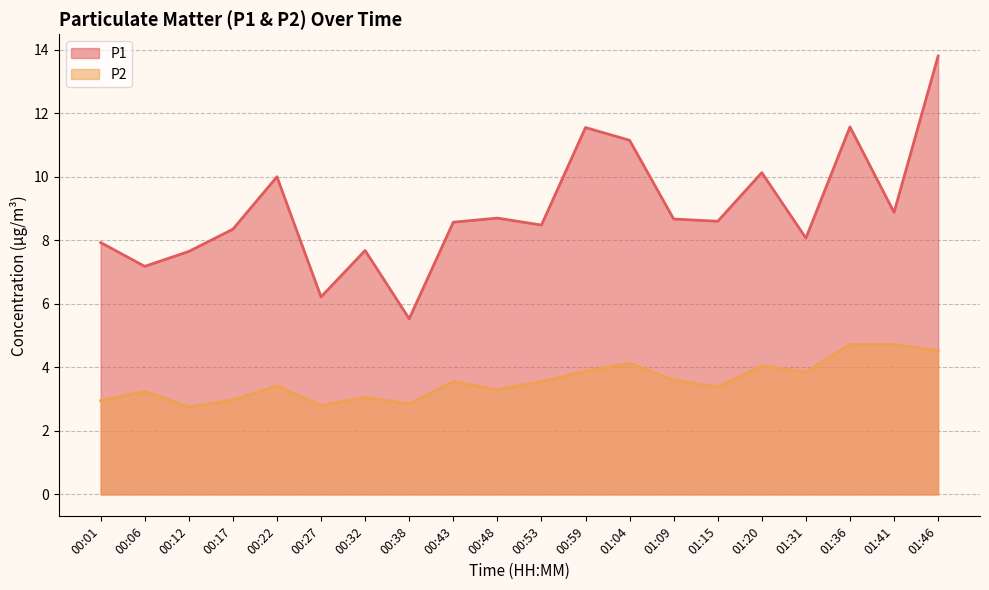

How many distinct data groups are displayed?

2